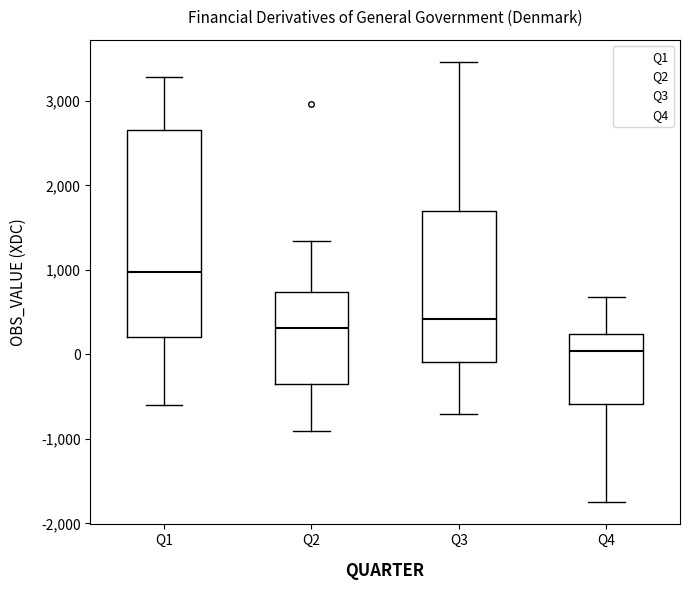

Reading left to right, transcribe this box plot: for each box, give where its median line is, the range the box spans, and where its two whiskers end, as read against the y-axis. The values are not printed on the chart, so give them approximately, as read against the axis.

Q1: median 1000, box 200 to 2700, whiskers -600 to 3300
Q2: median 300, box -300 to 700, whiskers -900 to 1300
Q3: median 400, box -100 to 1700, whiskers -700 to 3500
Q4: median 0, box -600 to 200, whiskers -1700 to 700